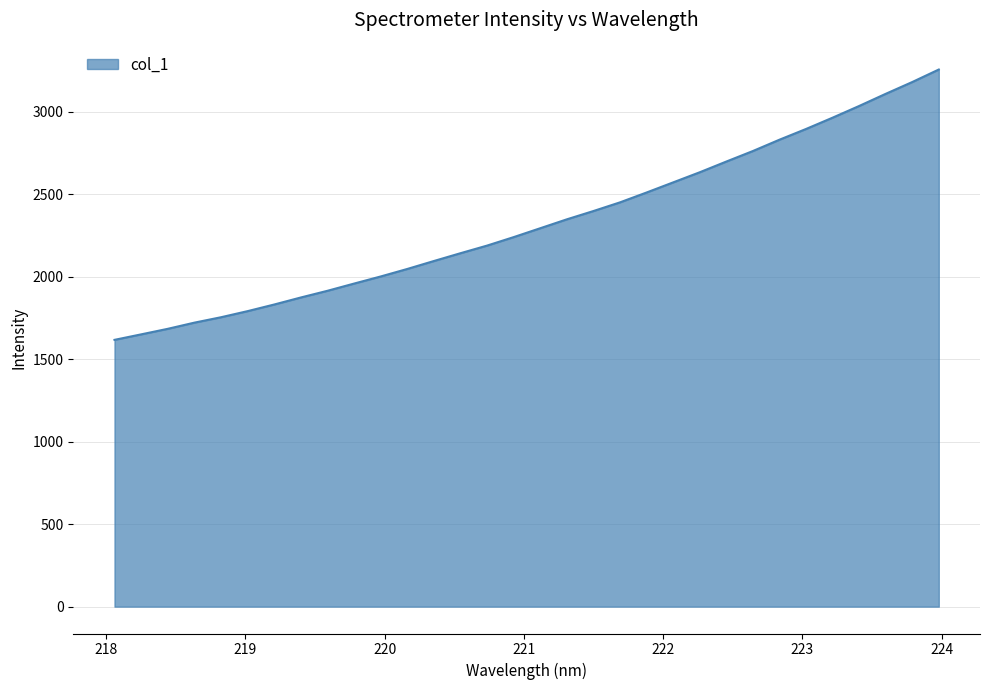

How many lines are shown in the chart?

1